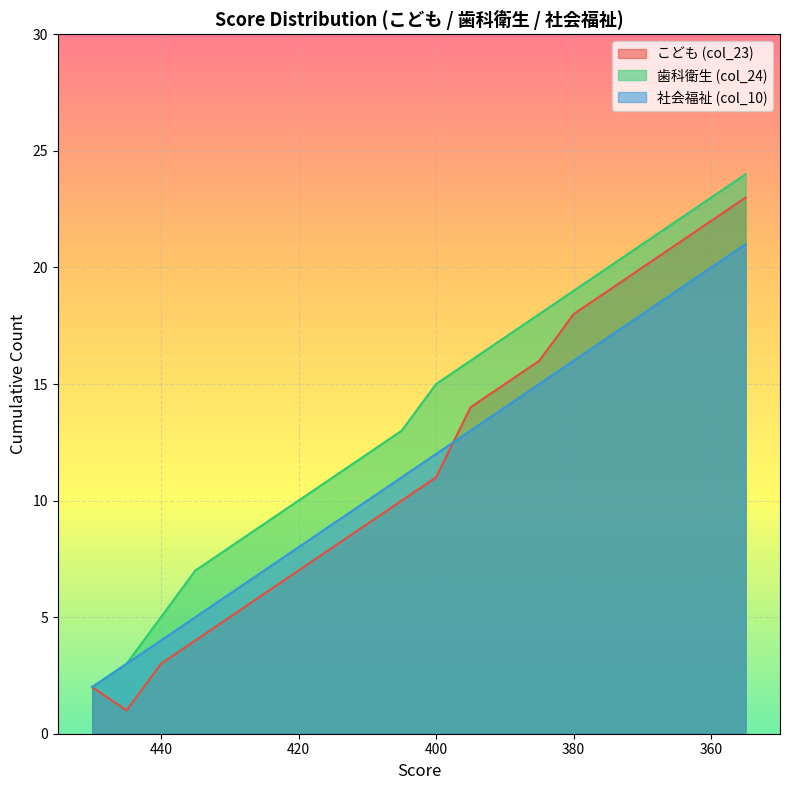

List the series in order of their peak value, highest first.

col_24, col_23, col_10